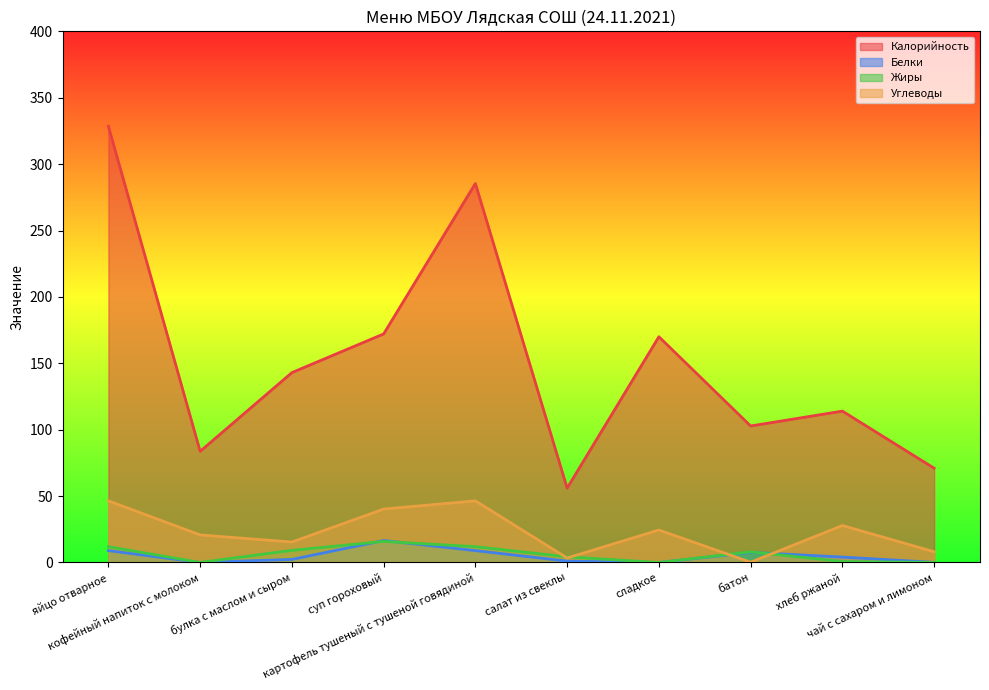

What is the difference between the maximum and minimum values in the Жиры series?

15.9